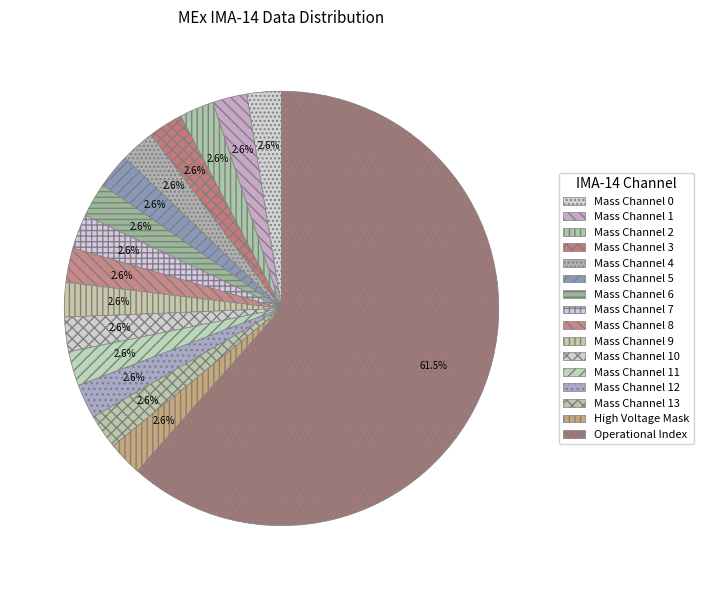

Which category has the biggest portion of the pie?

Operational Index